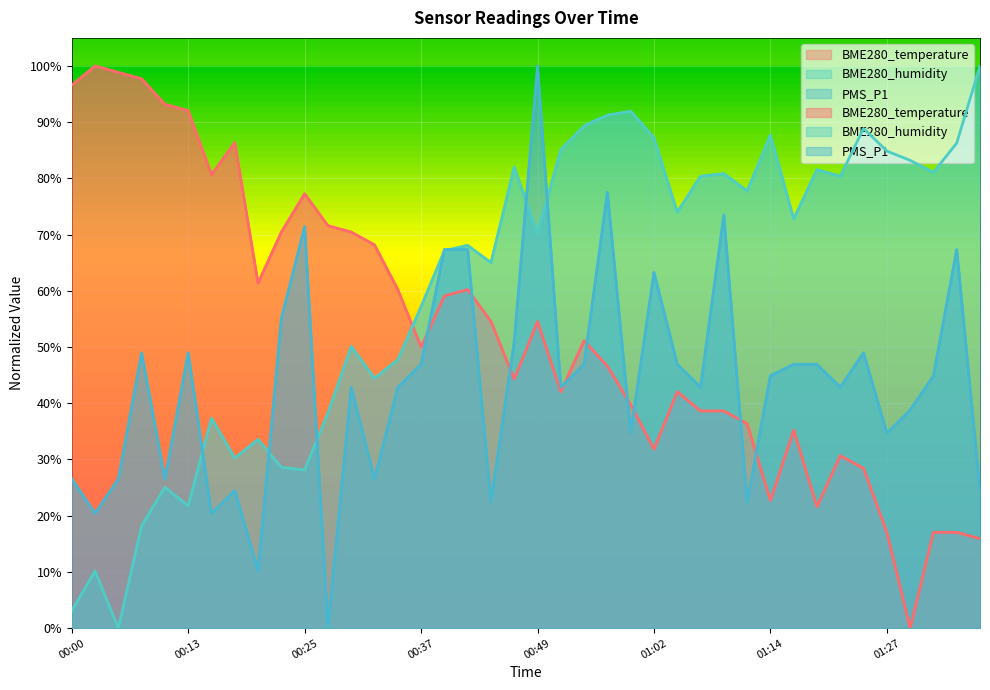

What is the average value of the PMS_P1 series?

0.4